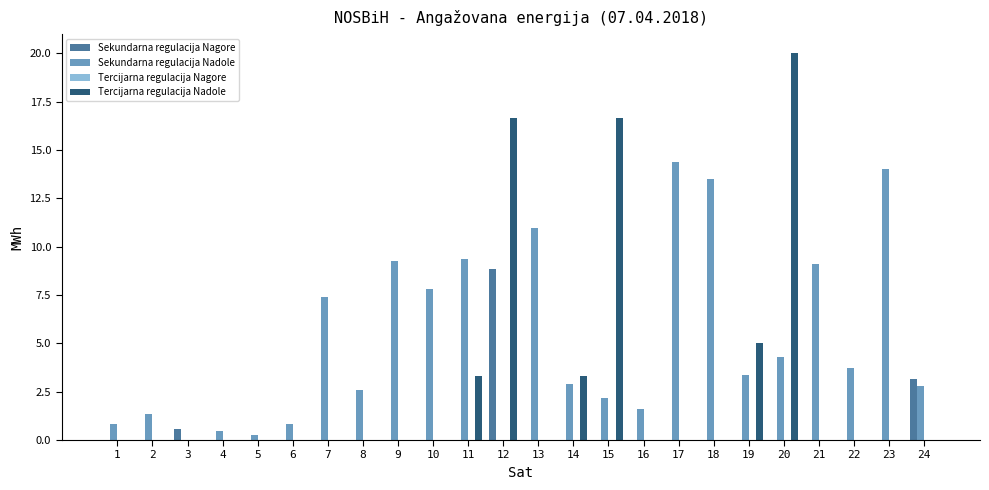

At which label is Tercijarna regulacija Nadole closest to 10?

19